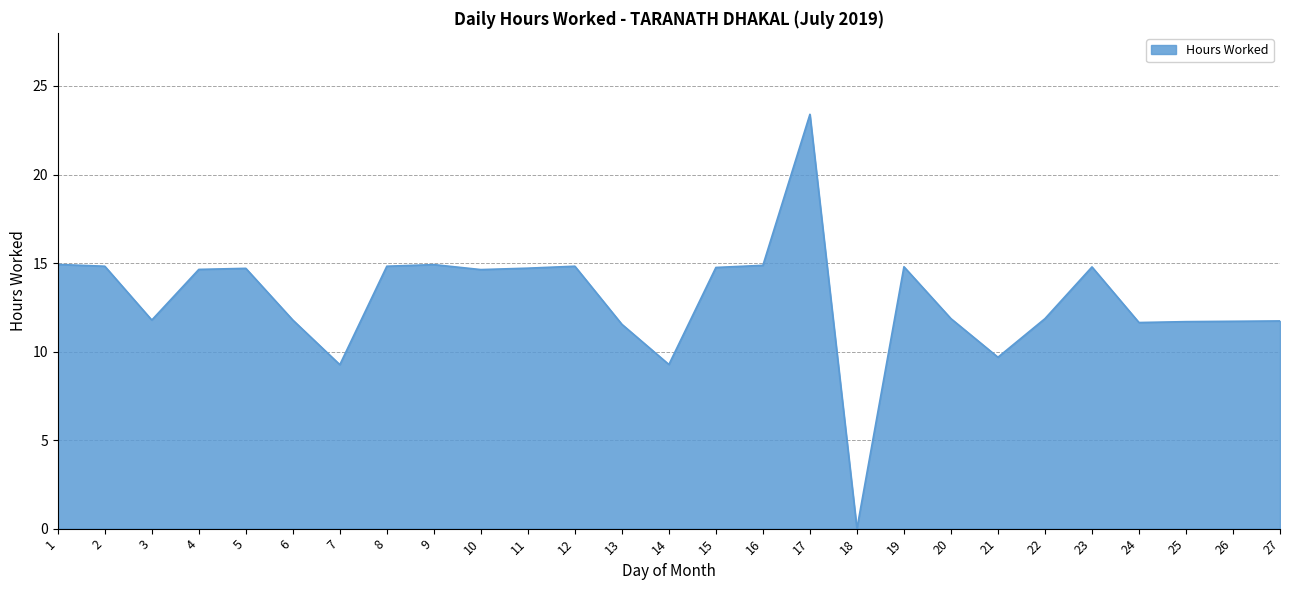

Does the chart have visible grid lines?

Yes